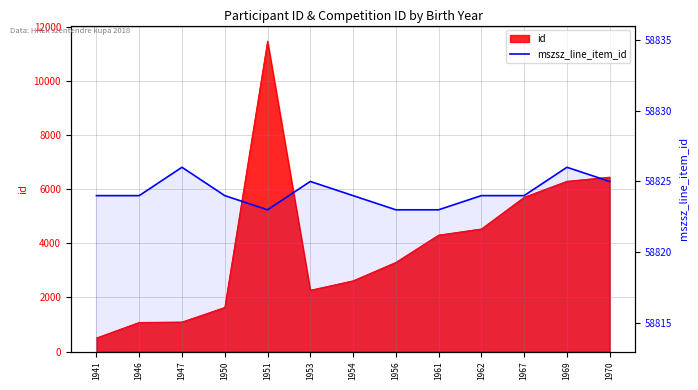

The chart shows a value of 58824 at 1941. True or false?

True